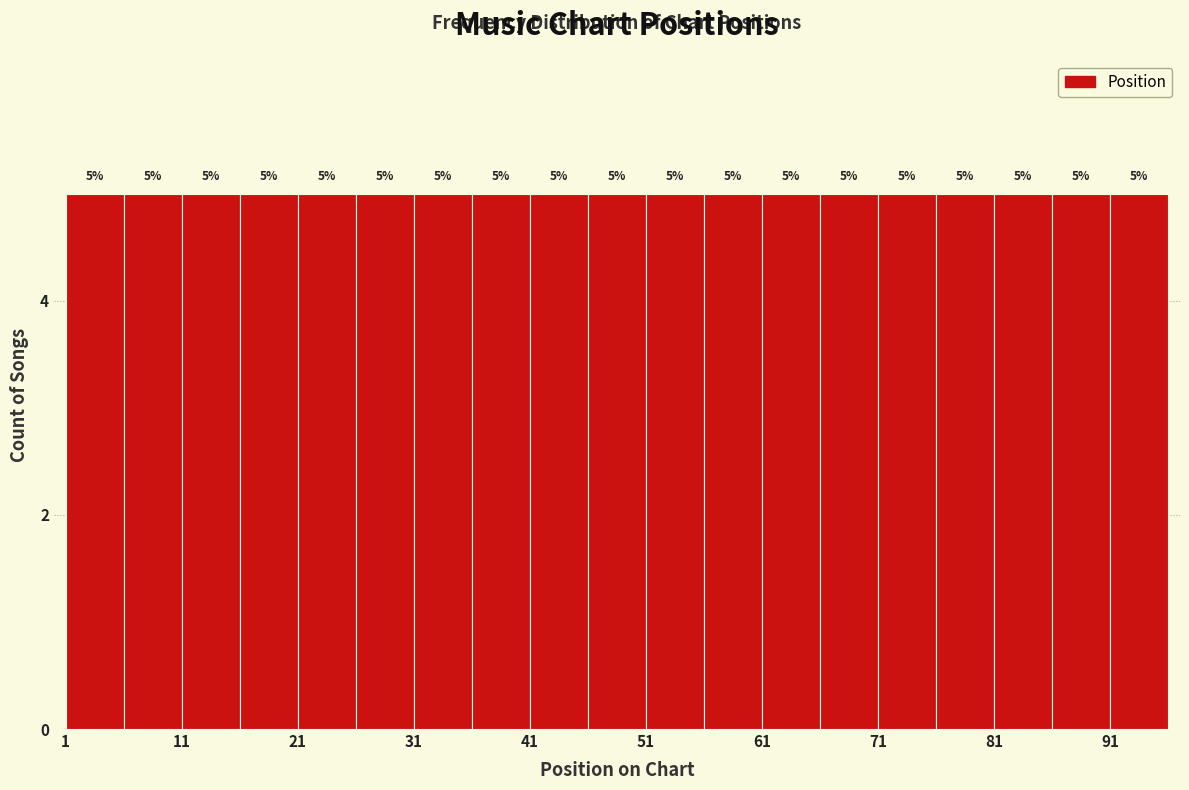

Reading left to right, transcribe this chart: for each bar, give the range it covers on the x-axis and its height.

1 to 6: 5
6 to 11: 5
11 to 16: 5
16 to 21: 5
21 to 26: 5
26 to 31: 5
31 to 36: 5
36 to 41: 5
41 to 46: 5
46 to 51: 5
51 to 56: 5
56 to 61: 5
61 to 66: 5
66 to 71: 5
71 to 76: 5
76 to 81: 5
81 to 86: 5
86 to 91: 5
91 to 96: 5